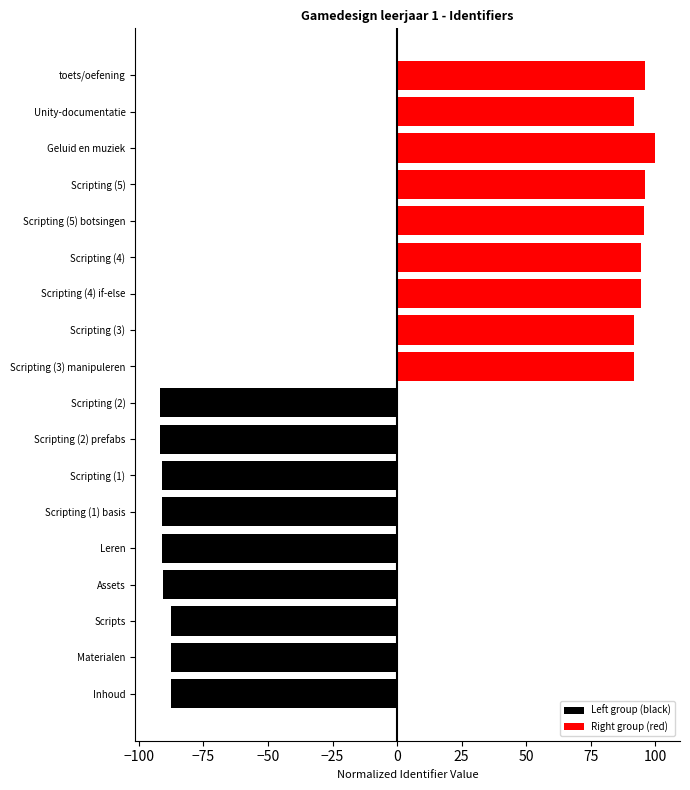

Rank the series at −125 from lowest to highest value.

Left group (black), Right group (red)